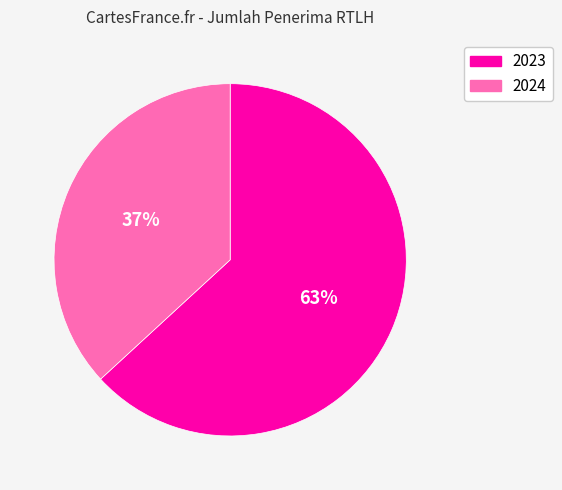

To the nearest percent, what is the difference between the 2024 and 2023 slice percentages?

26%